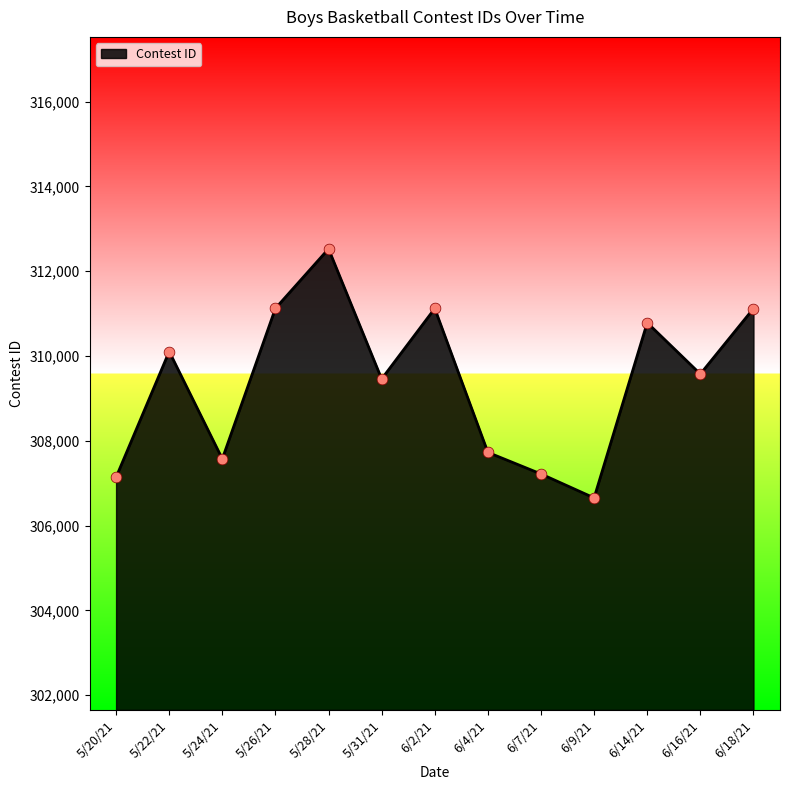

What is the change in value from 5/26/21 to 6/4/21?

-3396